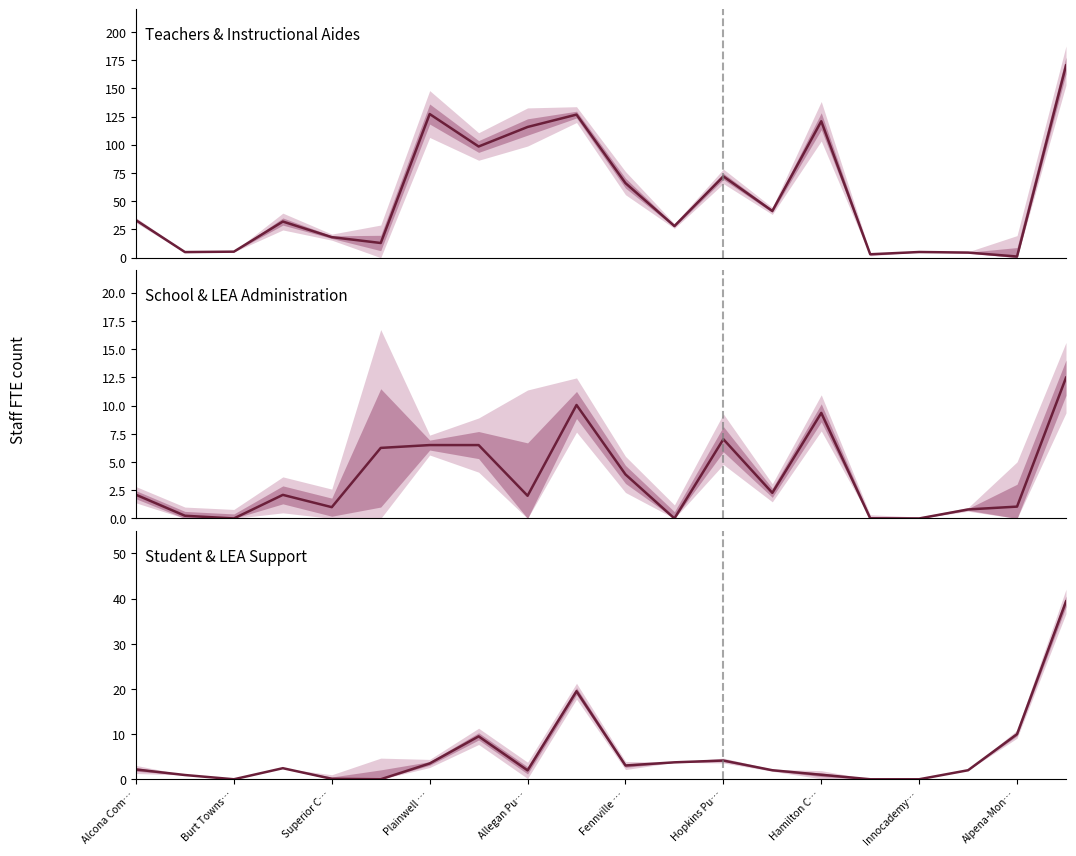

What is the label of the 3rd point from the right?

17